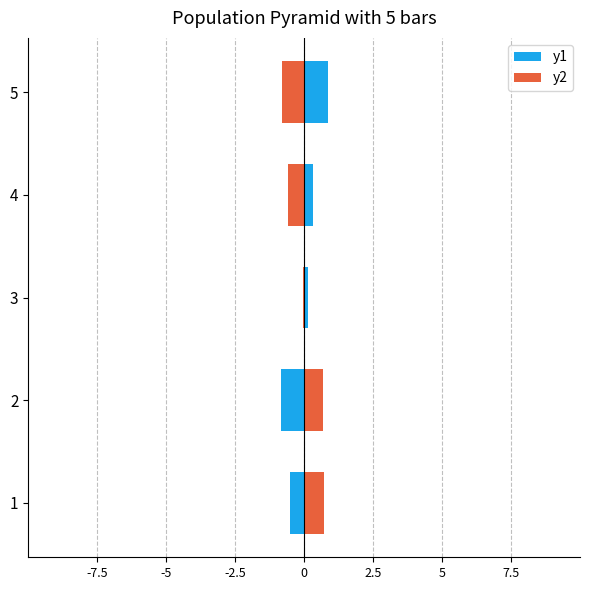

The y1 series shows -0.2 at 2. True or false?

False